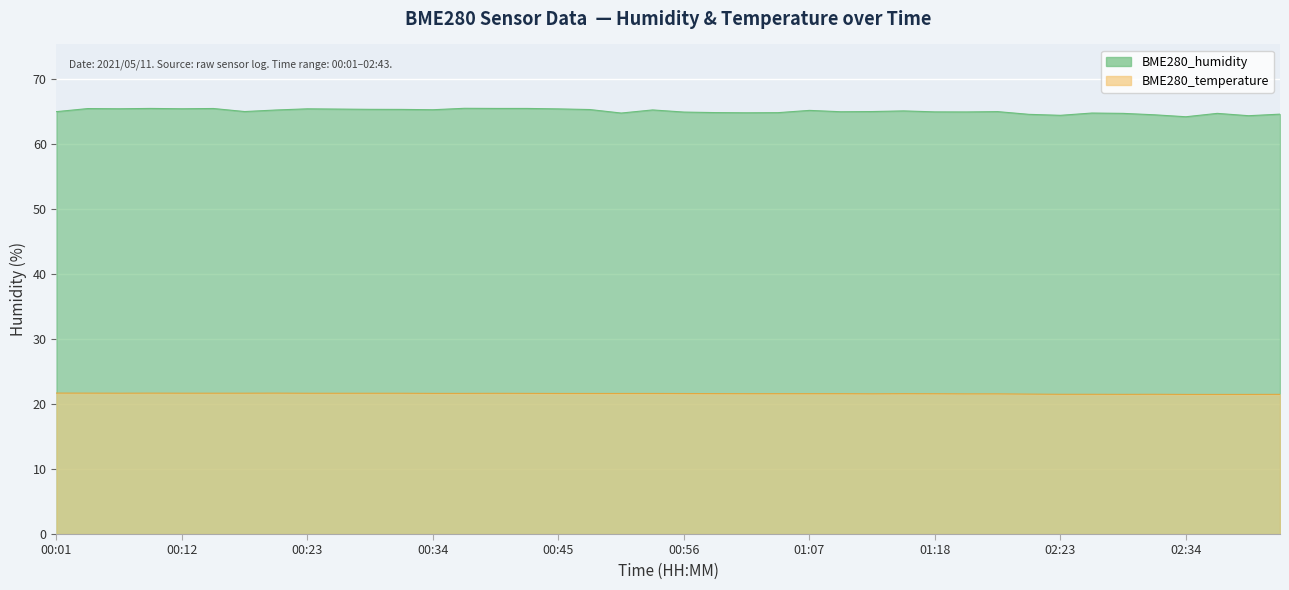

How many data points does each series have?

40